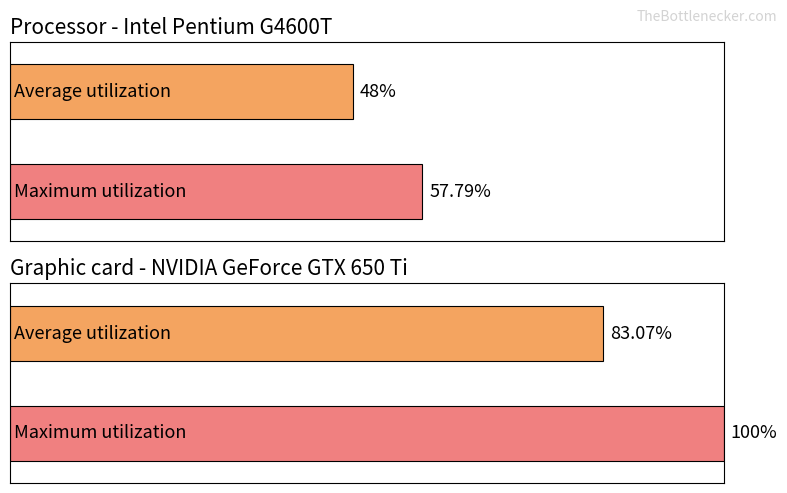

Reading left to right, list all the values displayed in this chart.

Average utilization: 48.0	83.1
Maximum utilization: 57.8	100.0